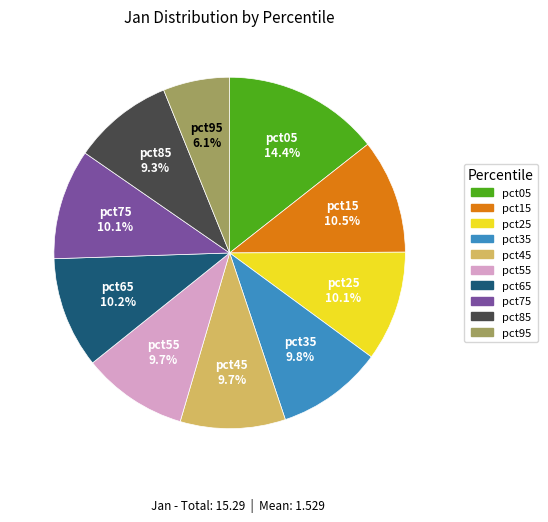

What portion of the pie excludes pct65?

89.8%